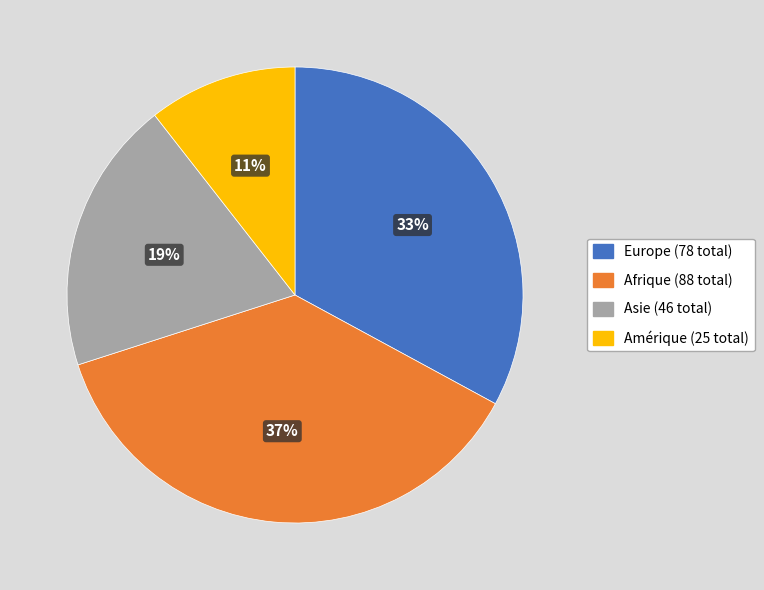

Is there any slice that represents more than half of the pie?

No